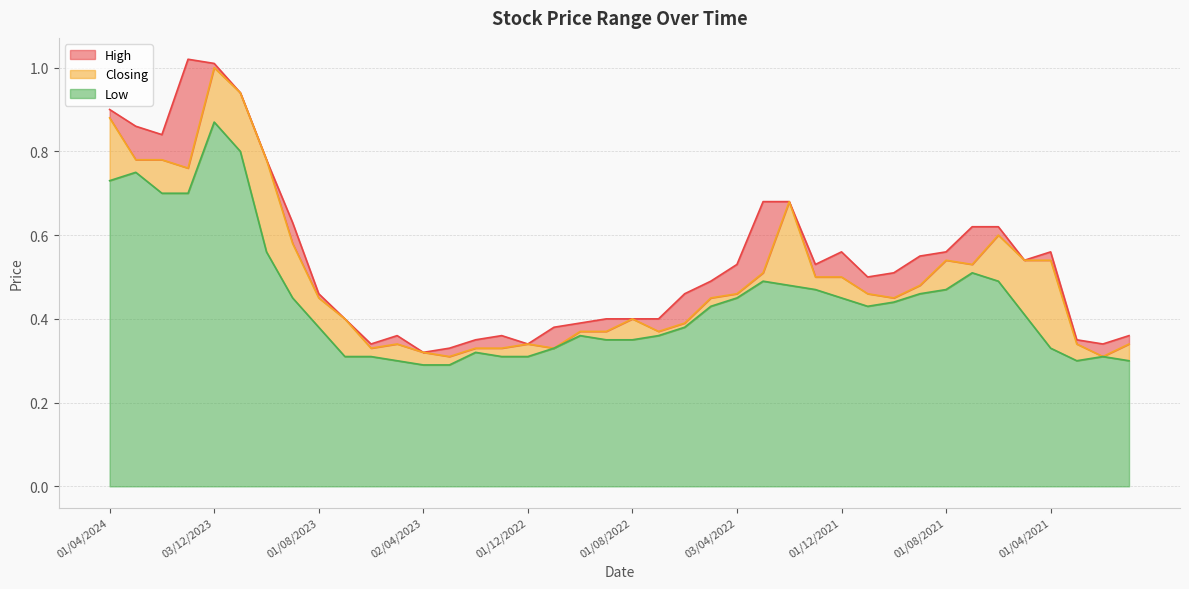

How many lines are shown in the chart?

3